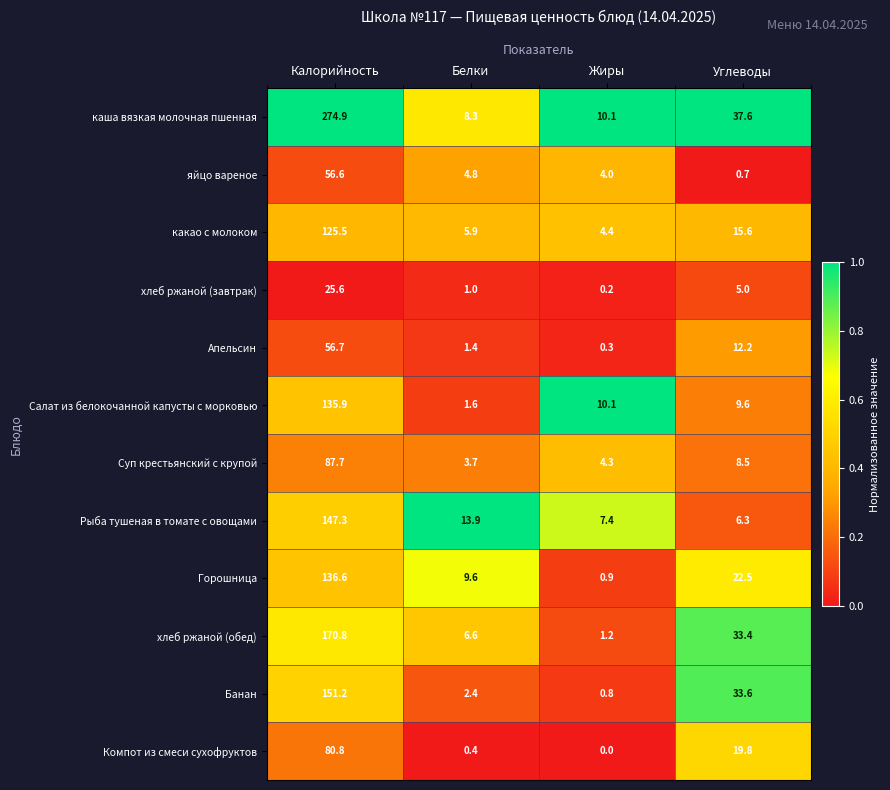

At which label is каша вязкая молочная пшенная closest to 141?

Углеводы